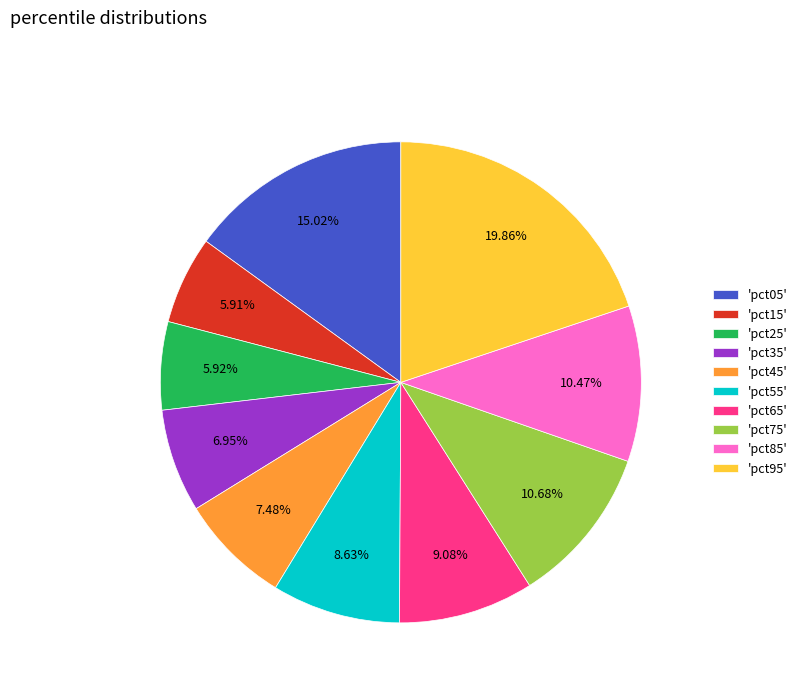

Which has a higher value, 'pct75' or 'pct55'?

'pct75'